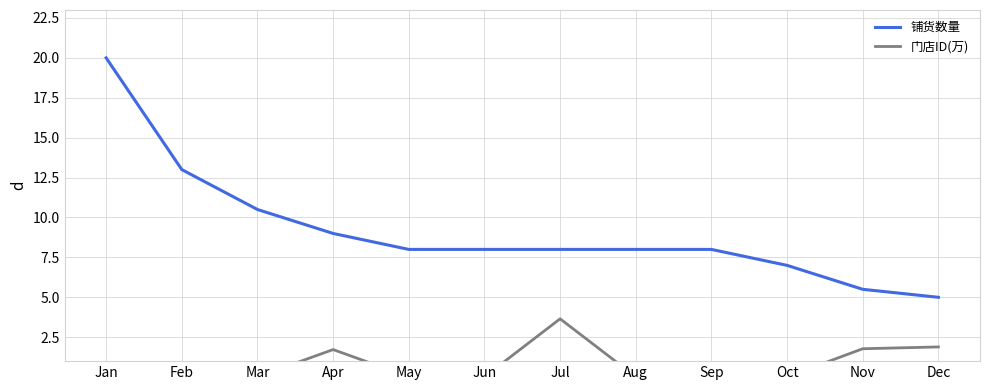

Which series has the largest total across all categories?

铺货数量